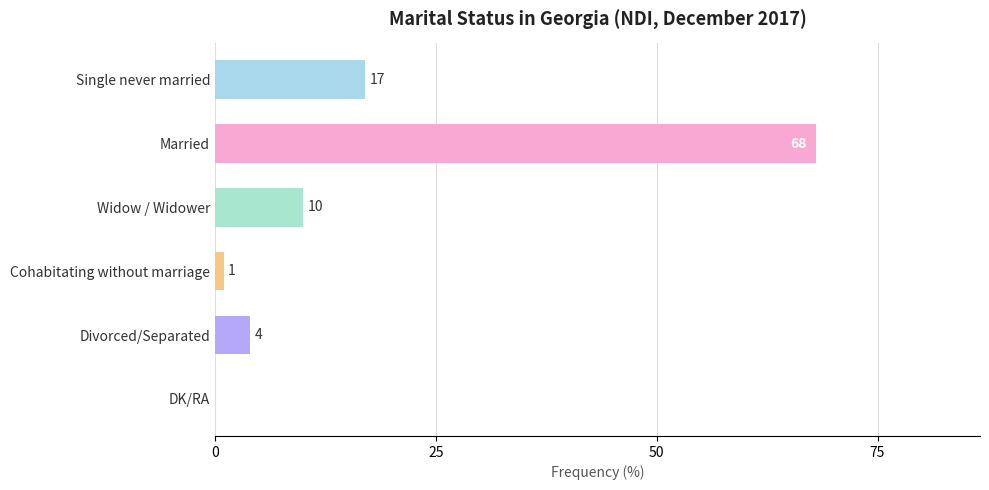

The chart shows a value of 68 at Married. True or false?

True